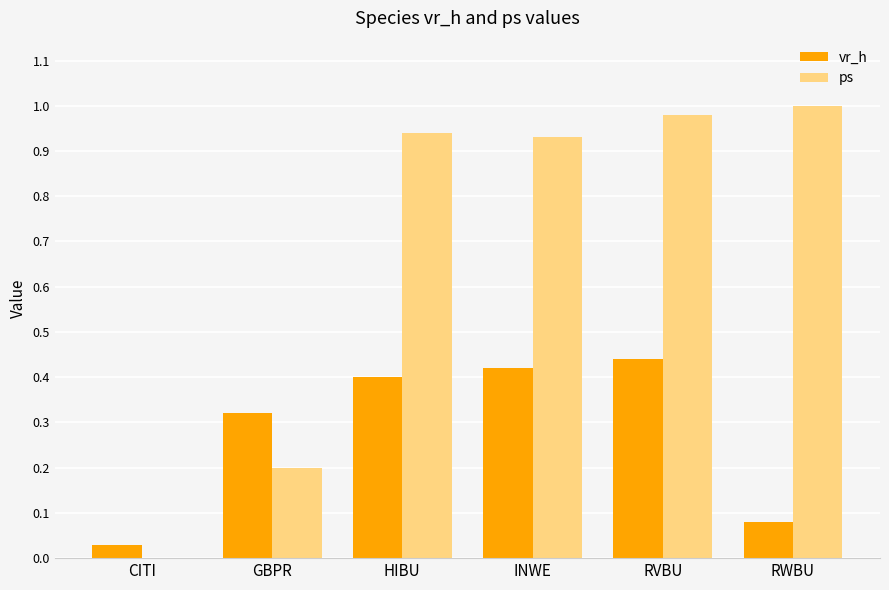

What is the average value of the ps series?

0.7